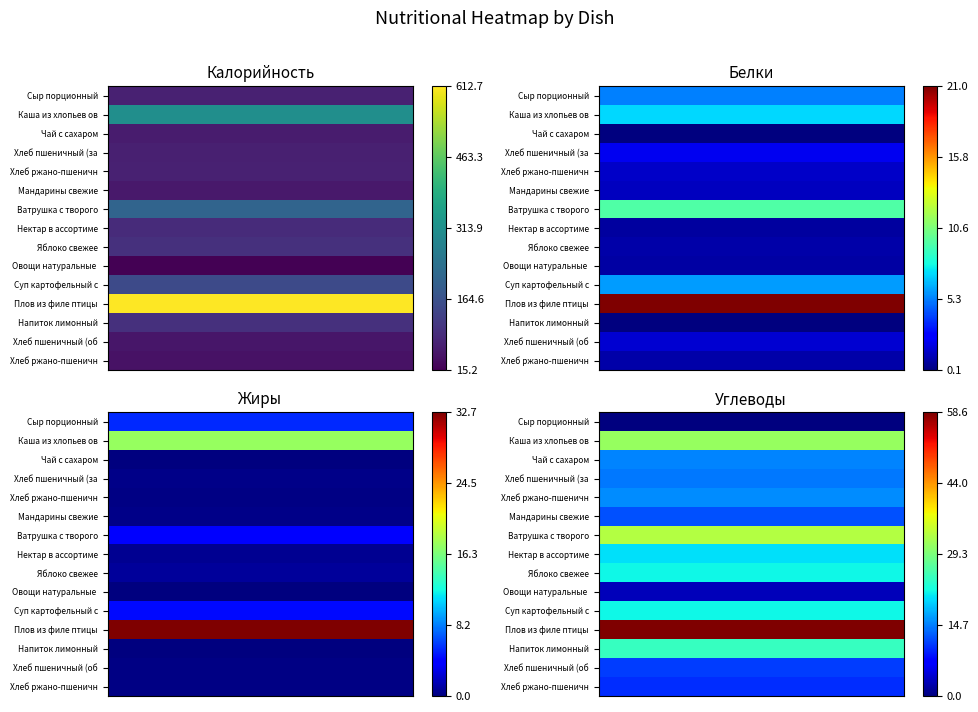

Count the number of data series in this chart.

15